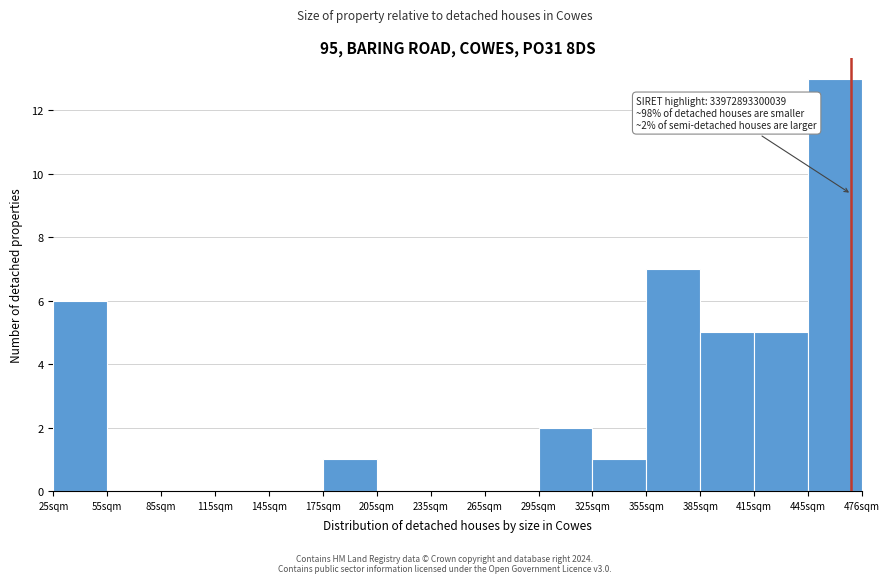

Which range on the x-axis has the tallest bar?

445 to 475